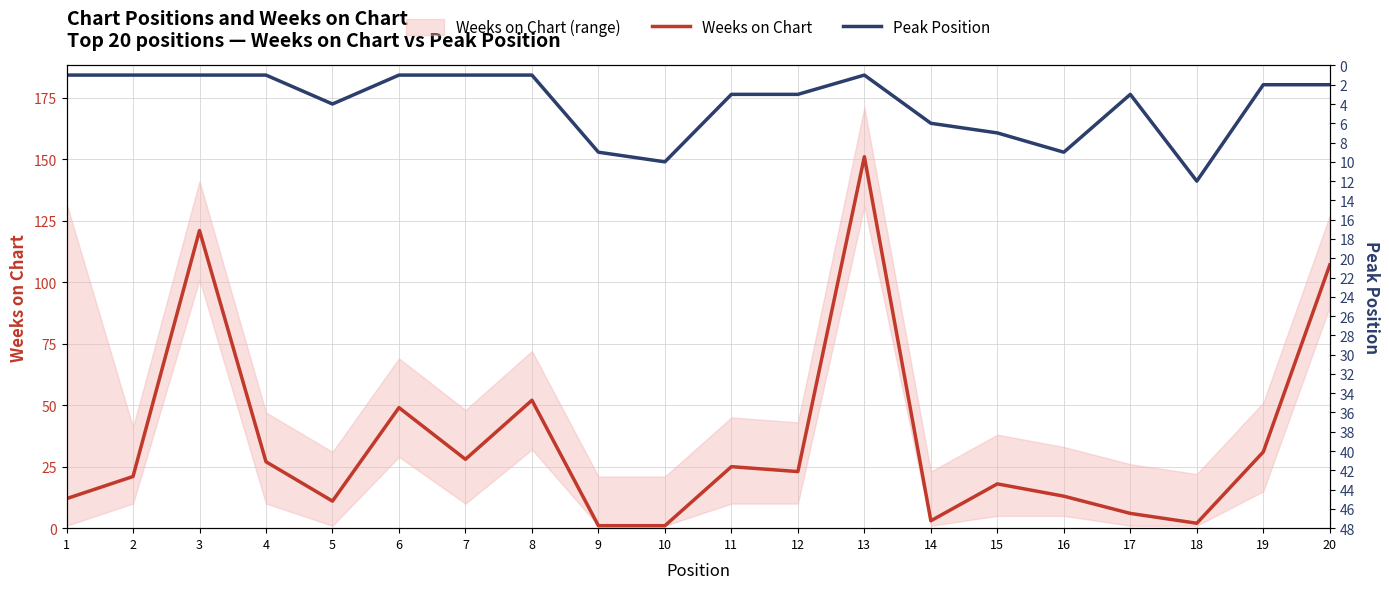

Is the value of Weeks on Chart at 13 greater than the value of Peak Position at 12?

Yes